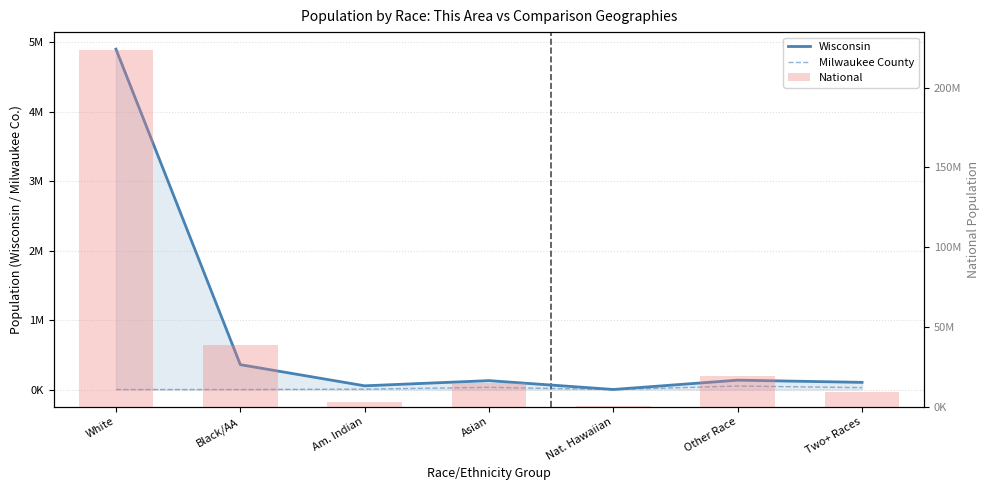

The National series shows 1612996 at Am. Indian. True or false?

False